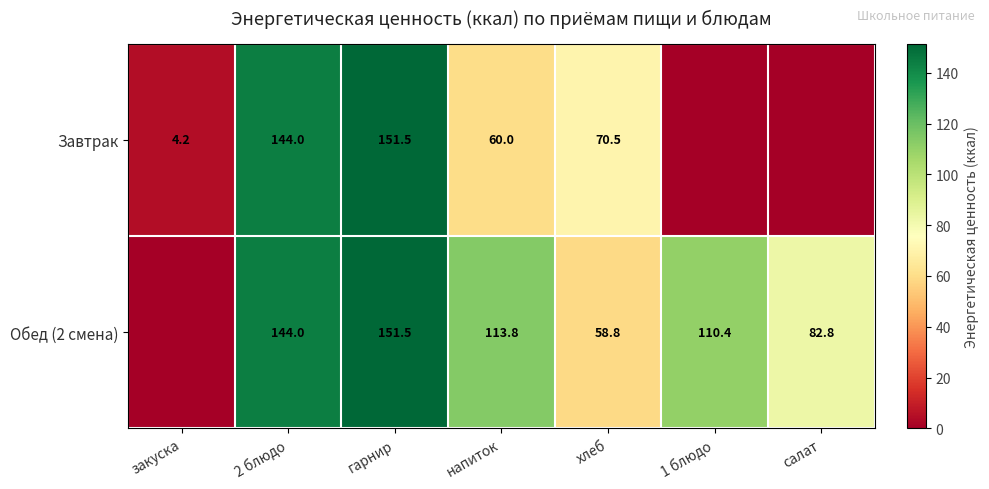

Is the value of Завтрак at напиток greater than the value of Обед (2 смена) at хлеб?

Yes